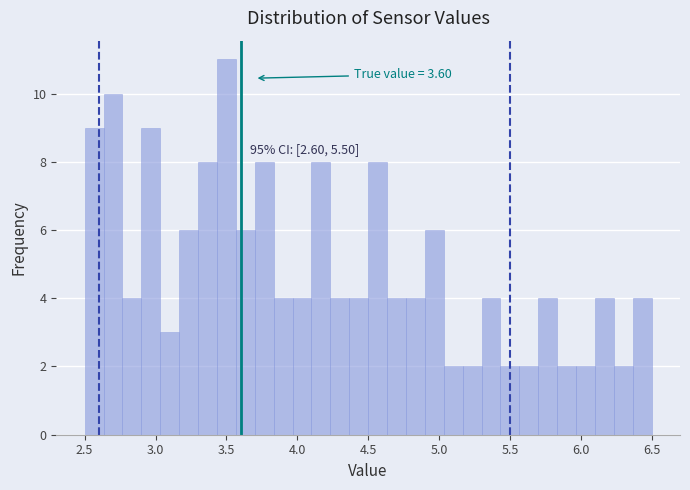

Around what value on the x-axis is the tallest bar? Give the approximate position of its centre, as read against the axis.

3.50